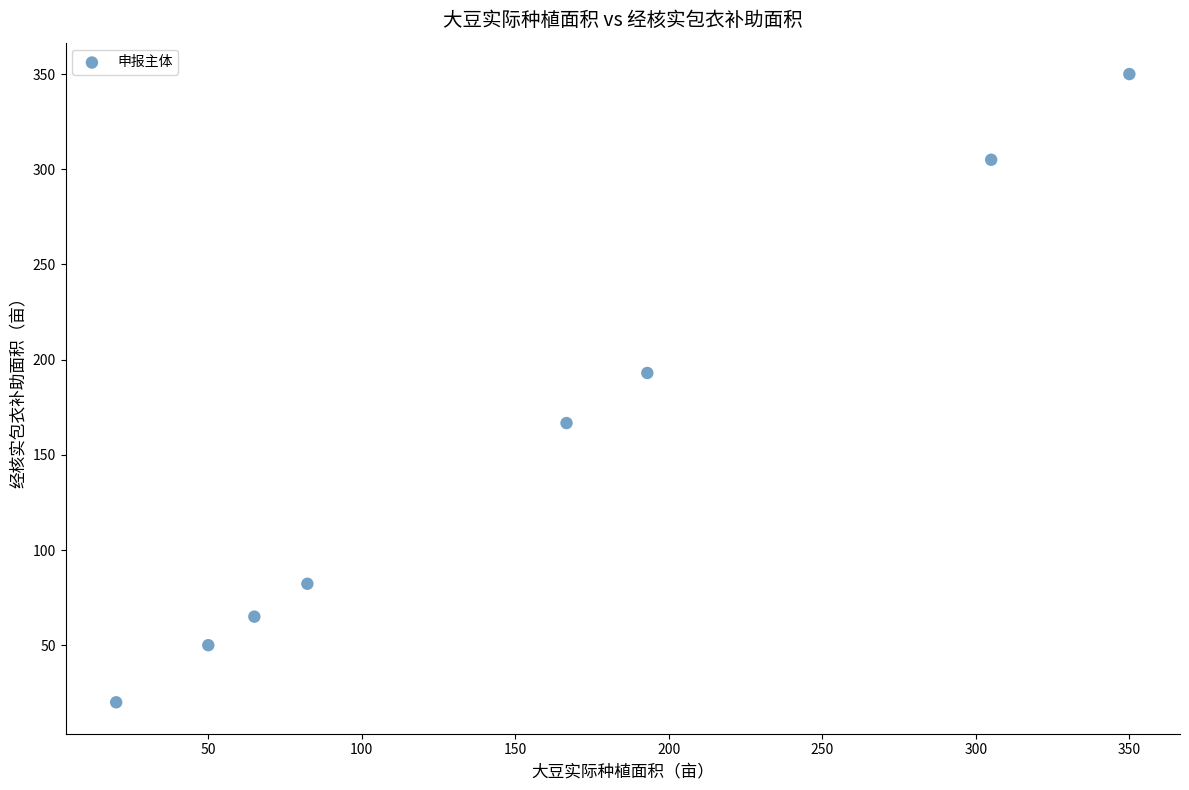

What Y value in the scatter plot is closest to 185?

193.0